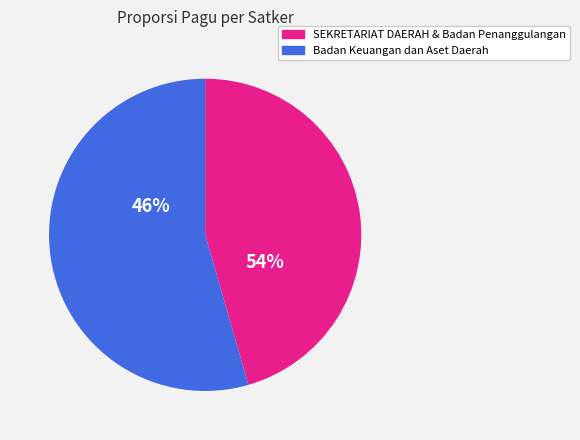

Do Badan Keuangan dan Aset Daerah and Dinas Tenaga Kerja dan Transmigrasi together represent more than half of the pie?

No